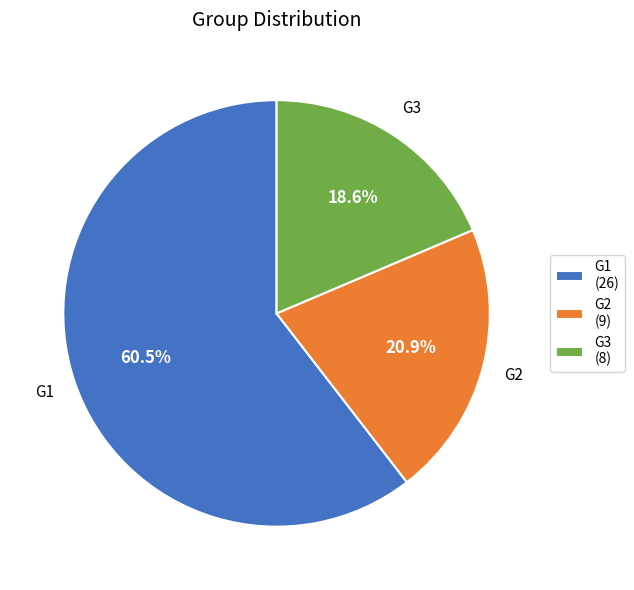

Which slice is the largest?

G1